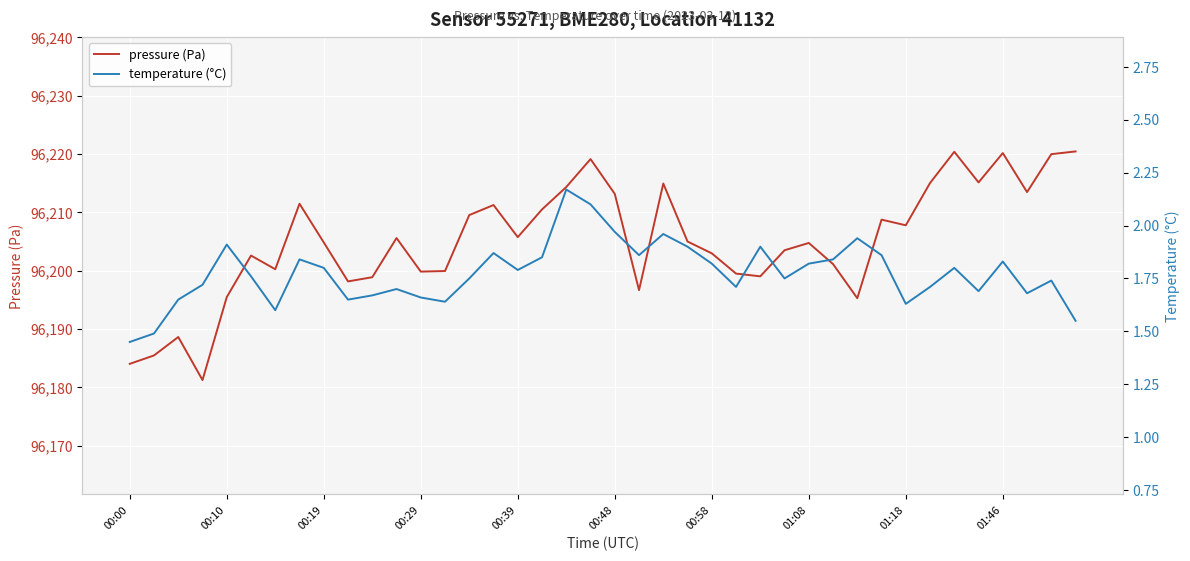

Where is pressure (Pa) nearest to the value 96200?

13